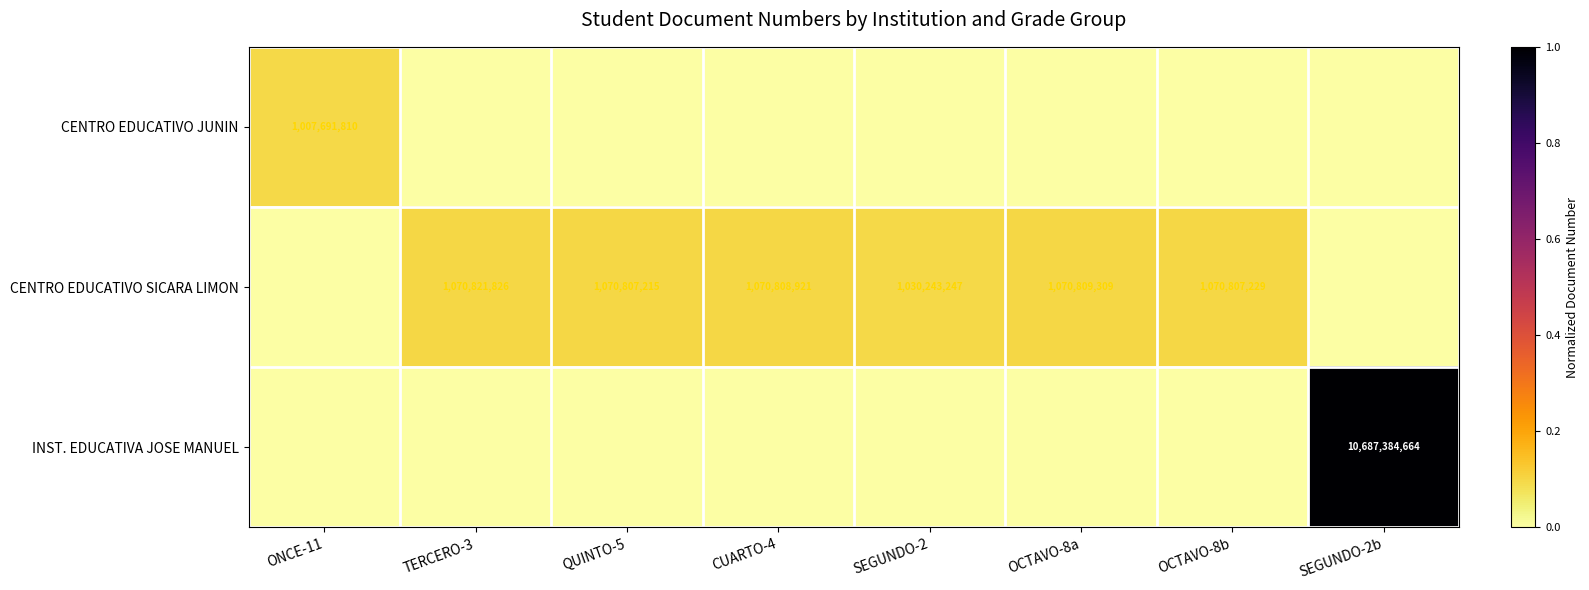

The value of CENTRO EDUCATIVO SICARA LIMON at OCTAVO-8b is 1624363416. True or false?

False